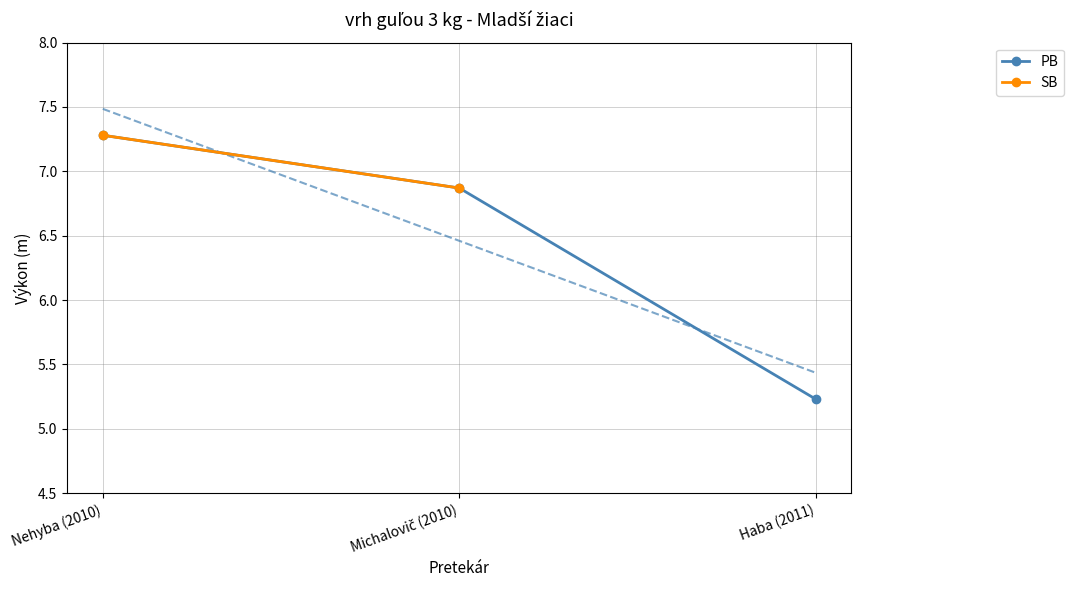

Is this an area chart (filled region under the line)?

No